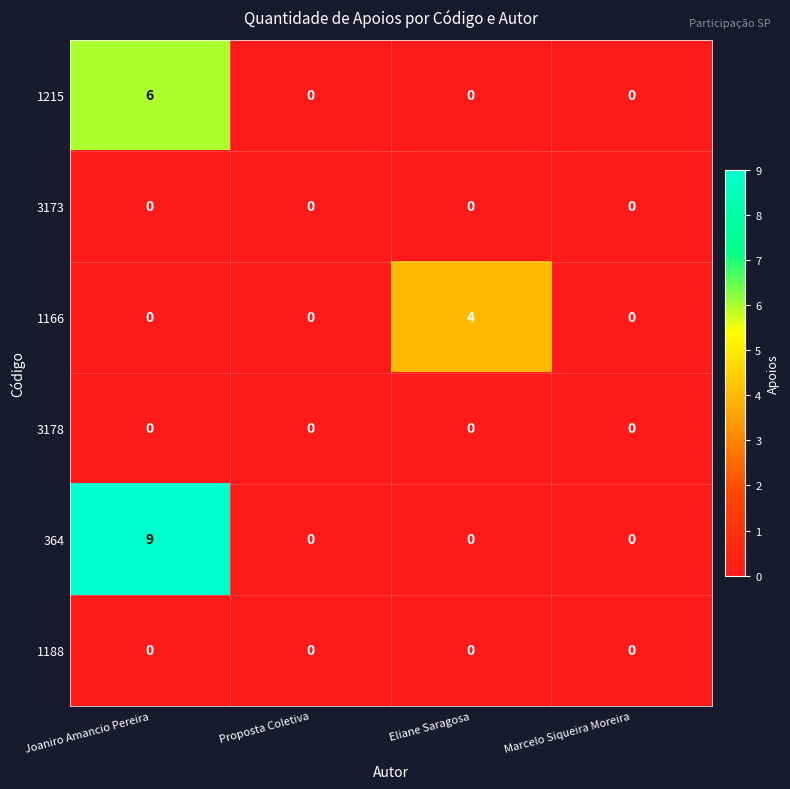

What is the maximum value for 364?

9